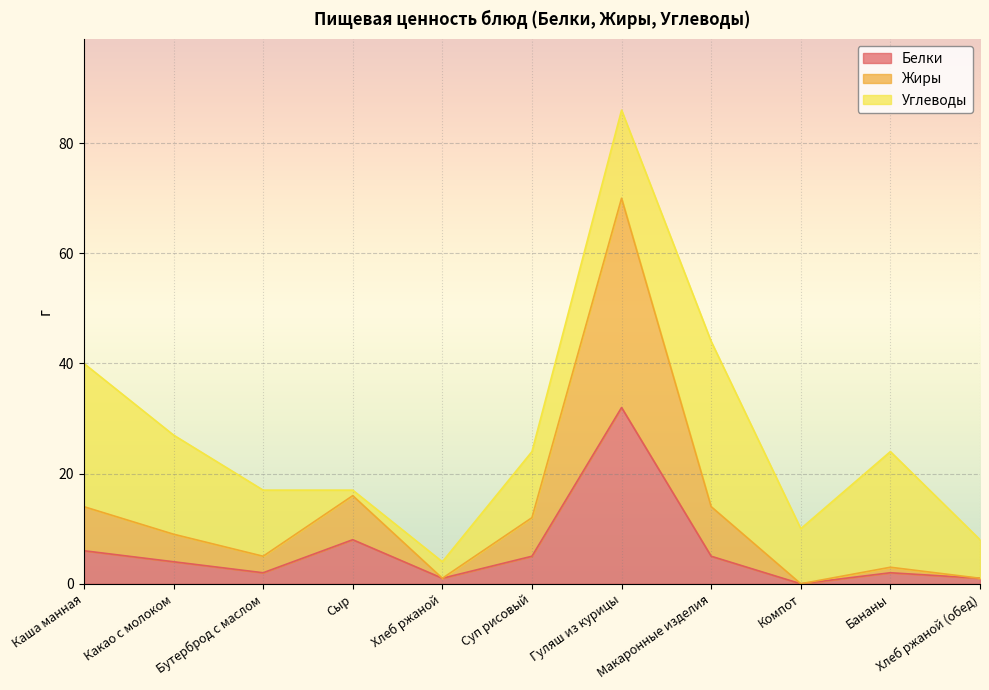

What is the label of the 9th point from the left?

Компот